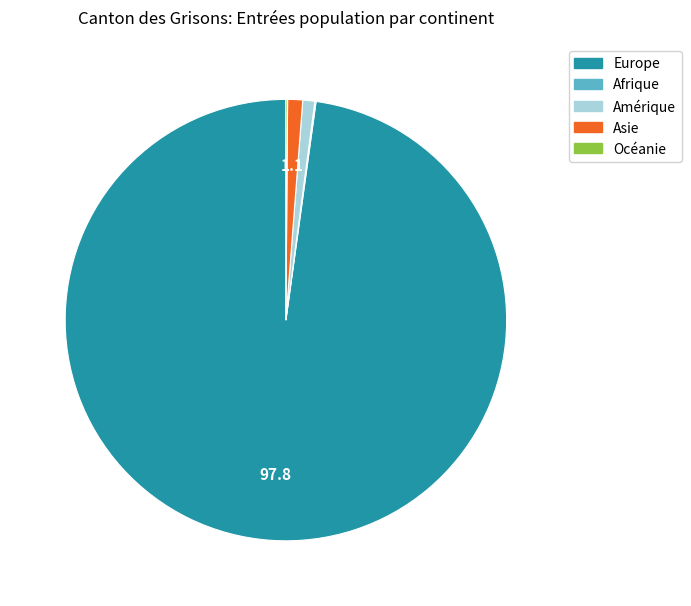

The Europe slice represents 98% of the pie. True or false?

True